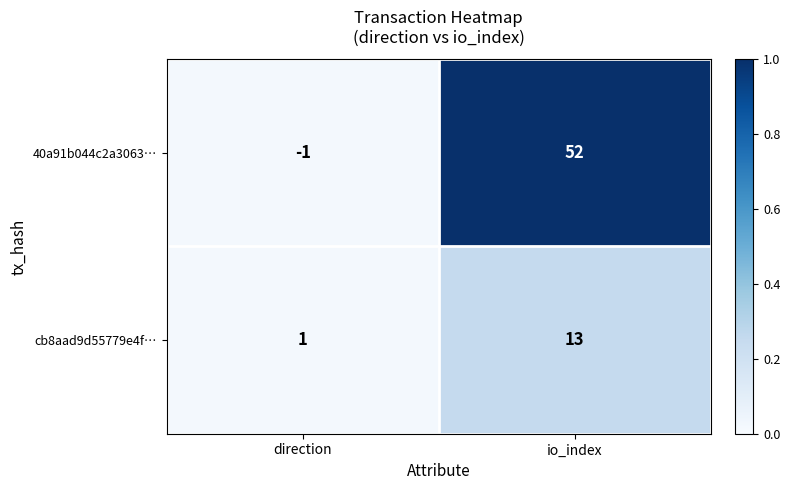

Is it true that 40a91b044c2a3063… equals 52 at io_index?

True